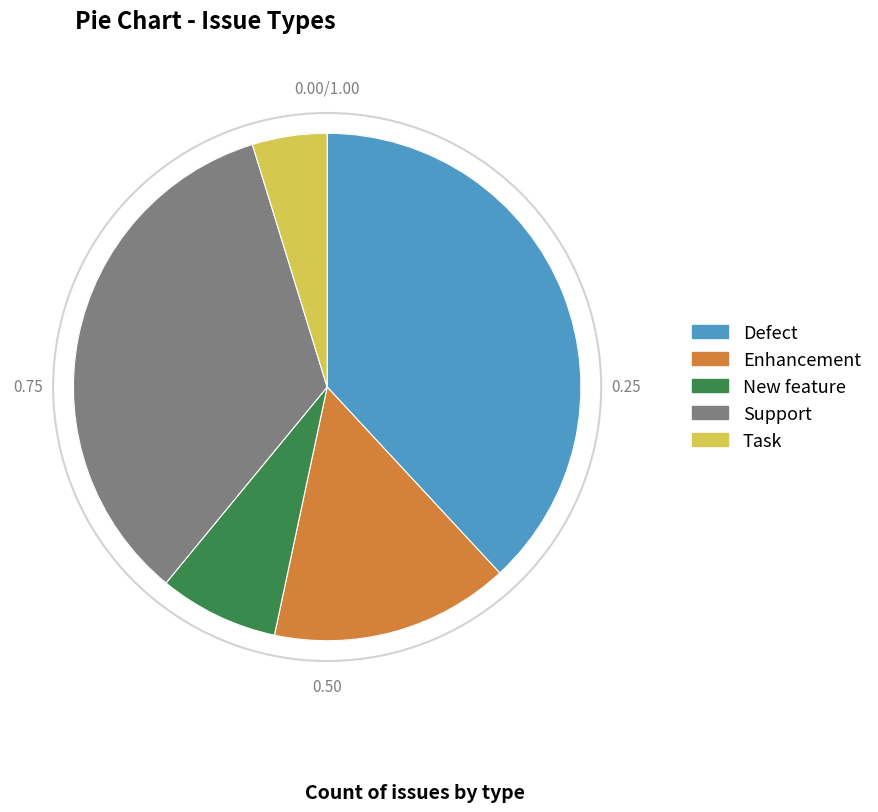

Which has a higher value, New feature or Enhancement?

Enhancement